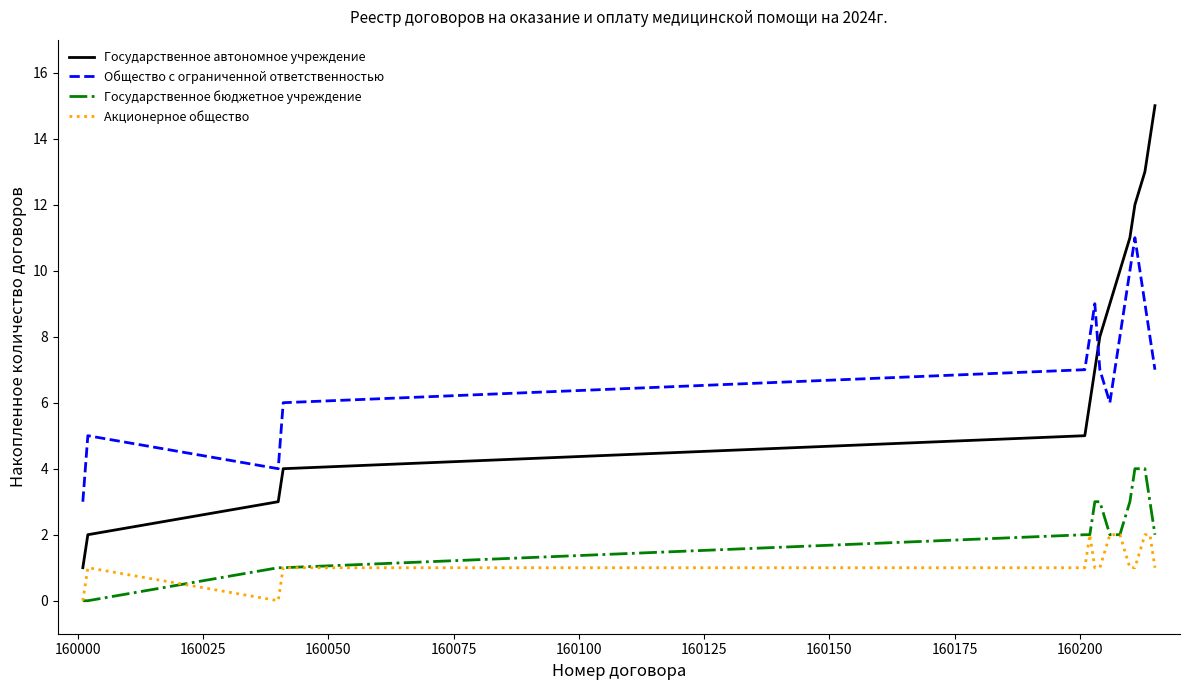

What is the greatest value displayed?

15